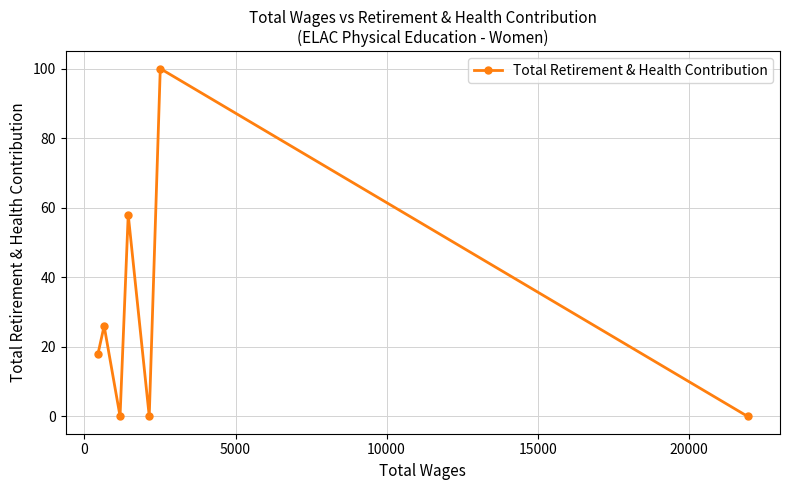

What is the difference between the maximum and minimum values?

100